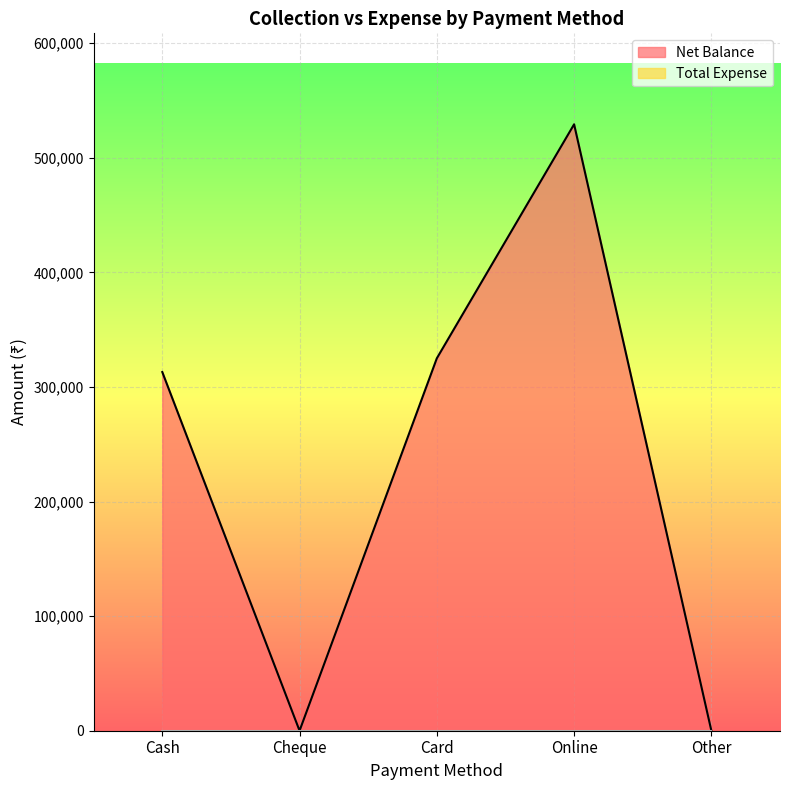

List the labels in order of value, largest first.

Online, Card, Cash, Cheque, Other